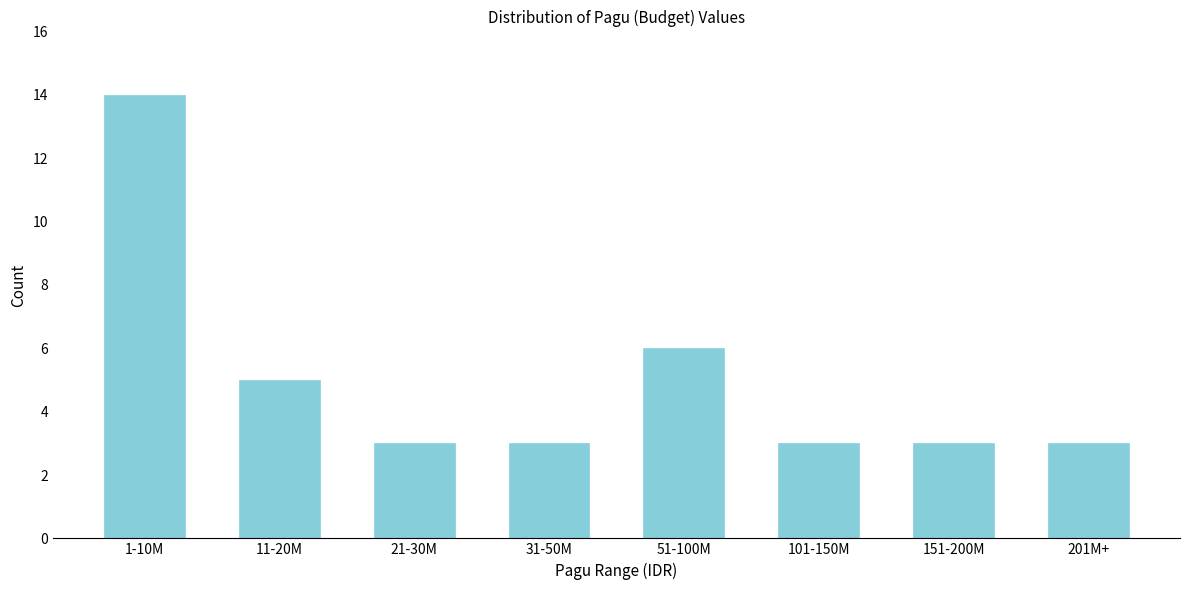

Reading left to right, transcribe all the data shown in this chart.

1-10M=14	11-20M=5	21-30M=3	31-50M=3	51-100M=6	101-150M=3	151-200M=3	201M+=3